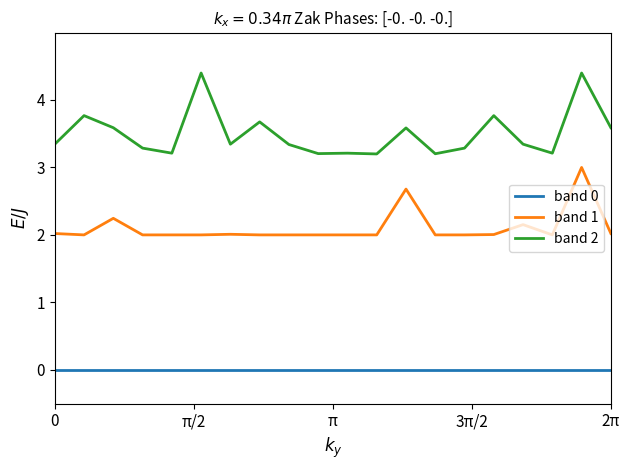

Which series has the largest total across all categories?

band 2